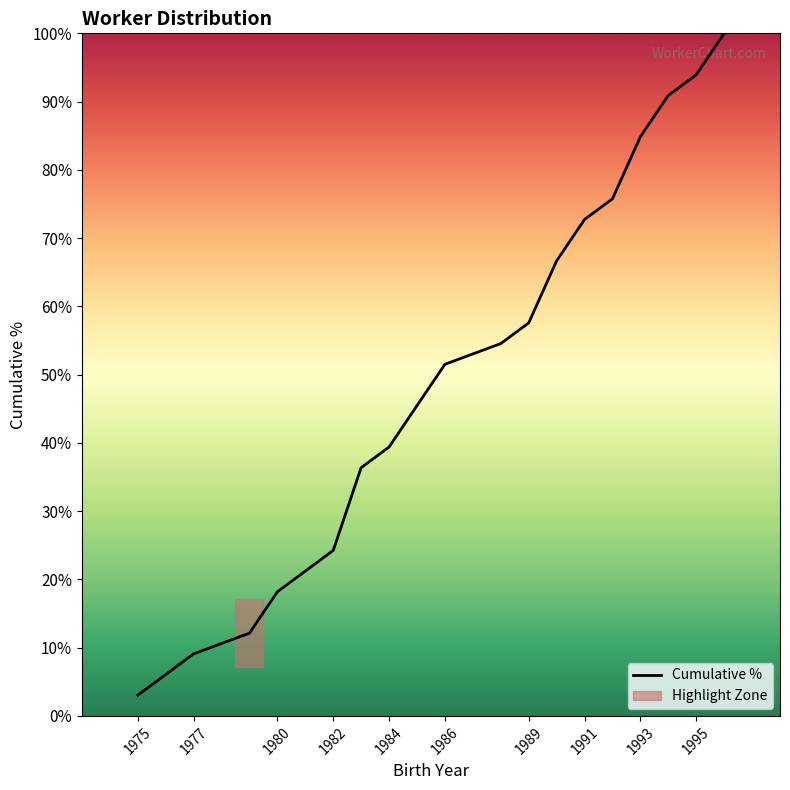

What is the minimum value shown in the chart?

3.0